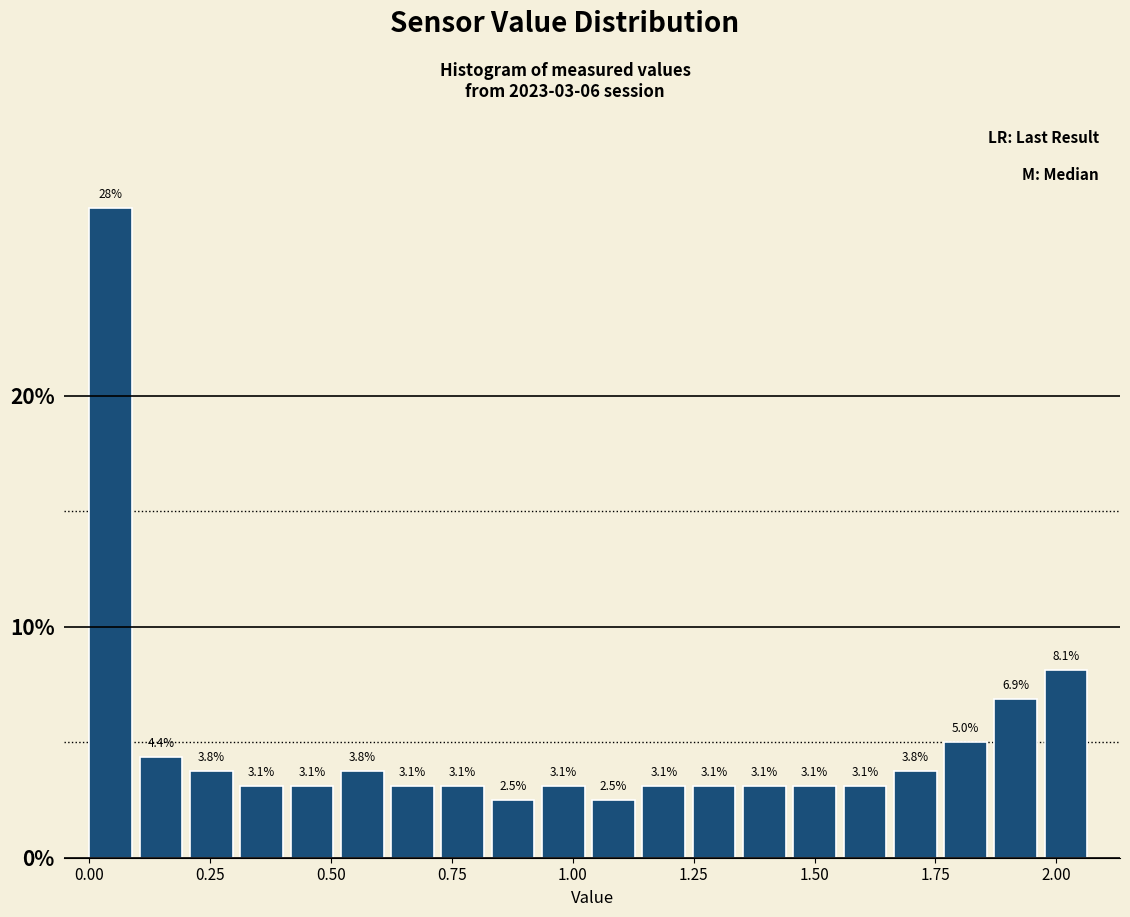

Around what value on the x-axis is the tallest bar? Give the approximate position of its centre, as read against the axis.

0.05